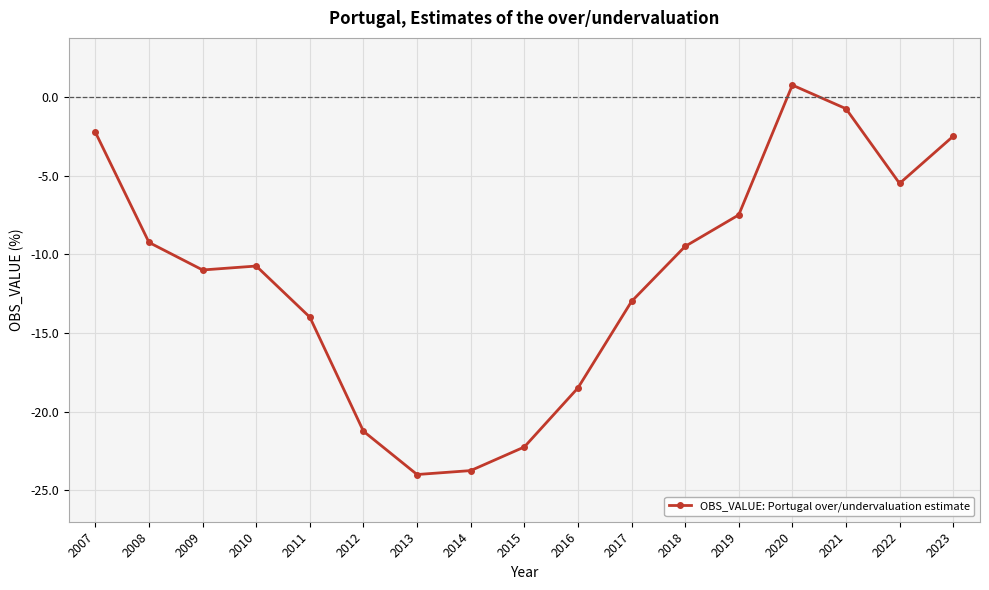

Rank the categories by value from highest to lowest.

2020, 2021, 2007, 2023, 2022, 2019, 2008, 2018, 2010, 2009, 2017, 2011, 2016, 2012, 2015, 2014, 2013